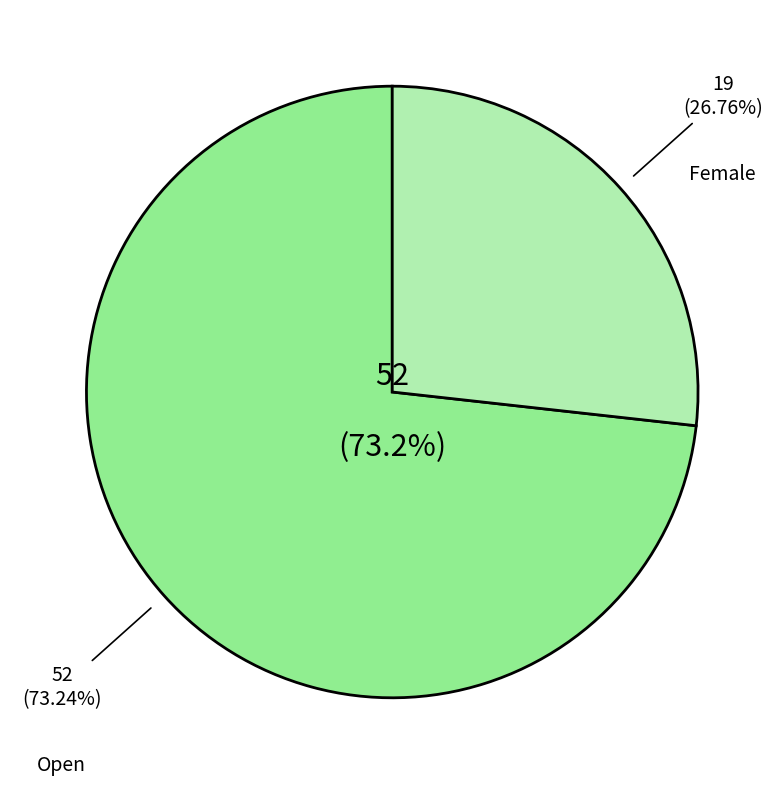

What is the smallest slice in the pie chart?

Female